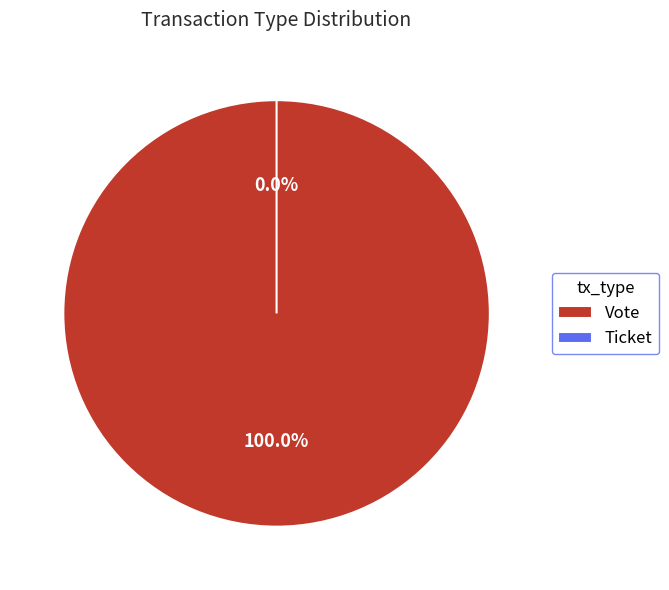

Which slice is the largest?

Vote